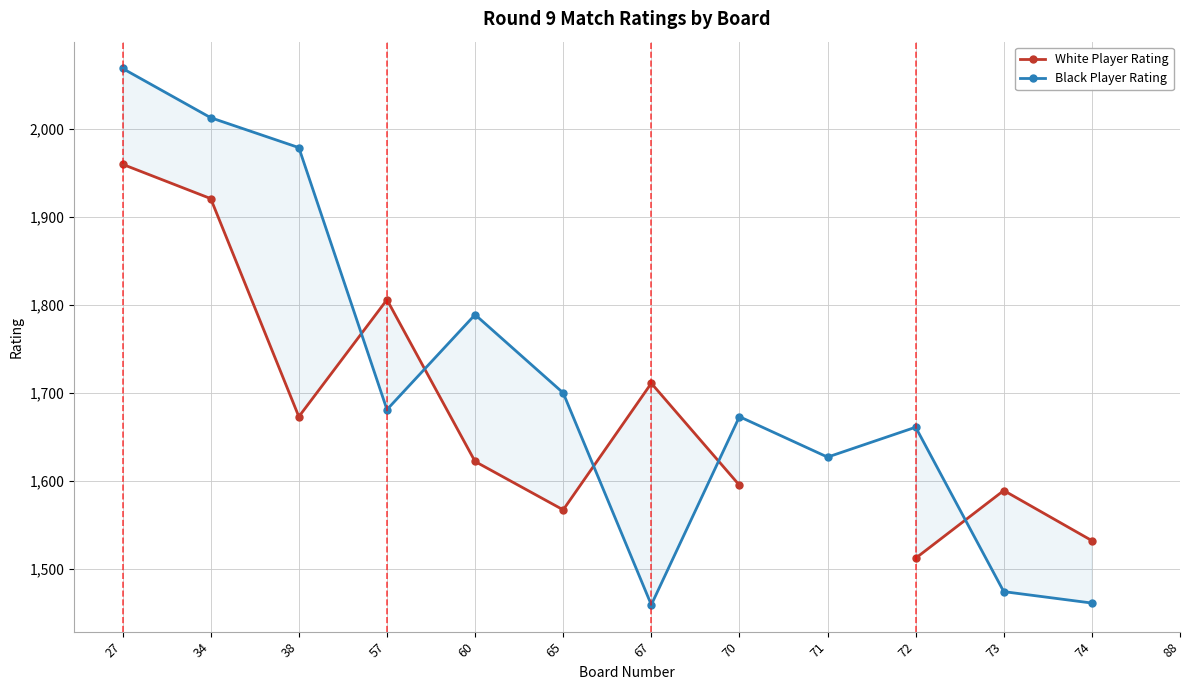

What is the value of the Black Player Rating point at the 5th from the left?

1789.0